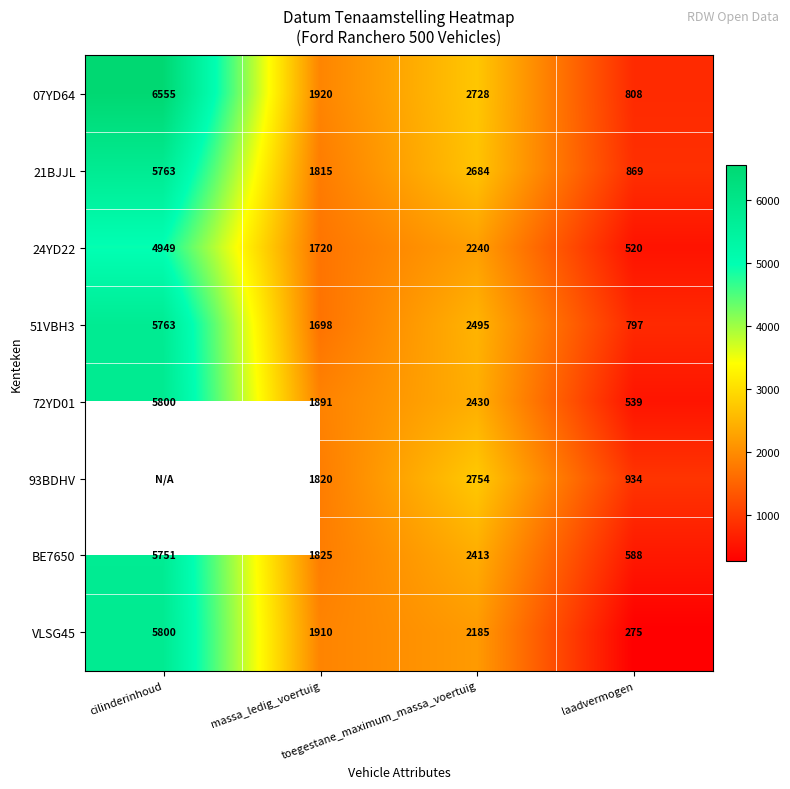

What is the difference between the maximum and minimum values in the 24YD22 series?

4429